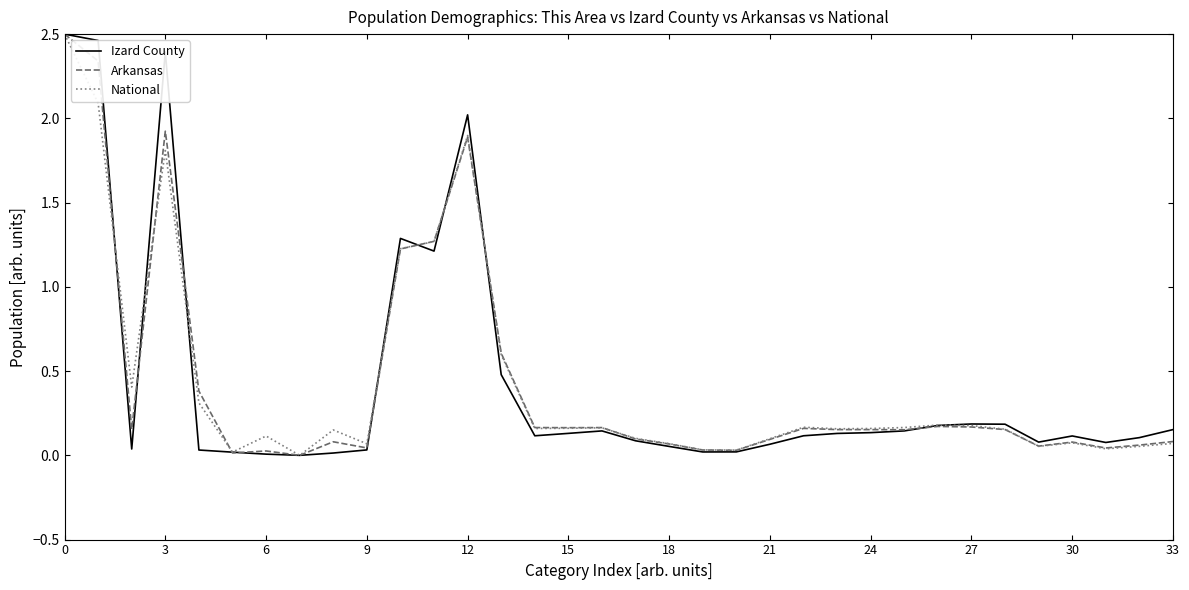

List the series in order of their overall mean, highest first.

Izard County, National, Arkansas